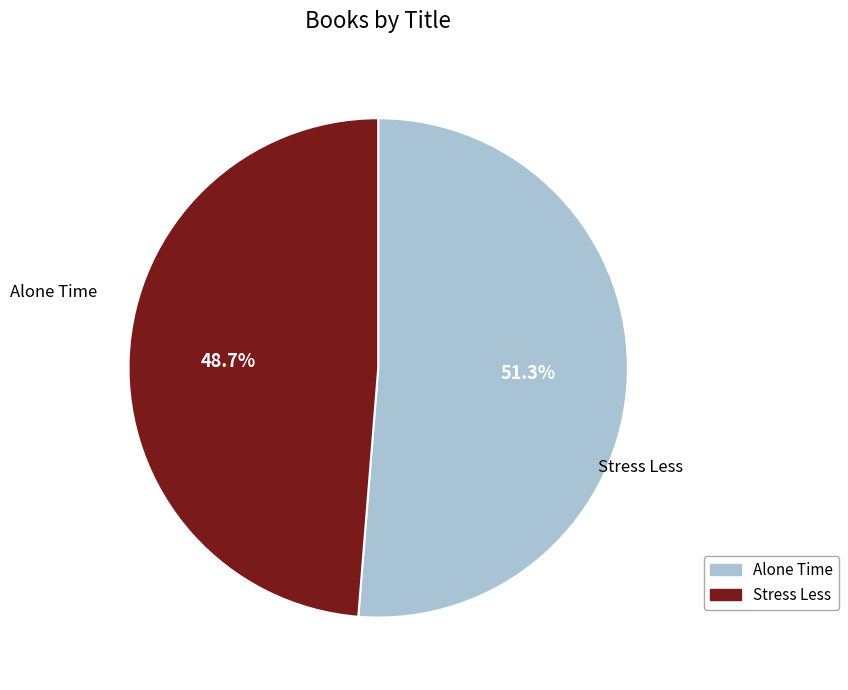

Between Alone Time and Stress Less, which is larger?

Alone Time